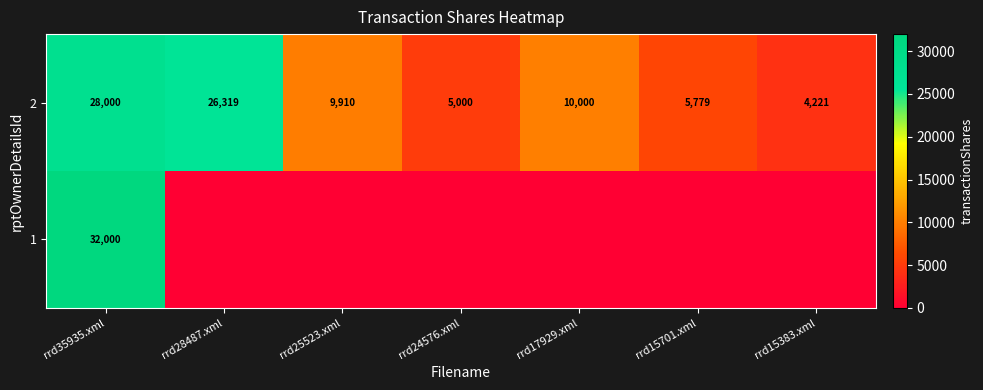

Count the number of data series in this chart.

2